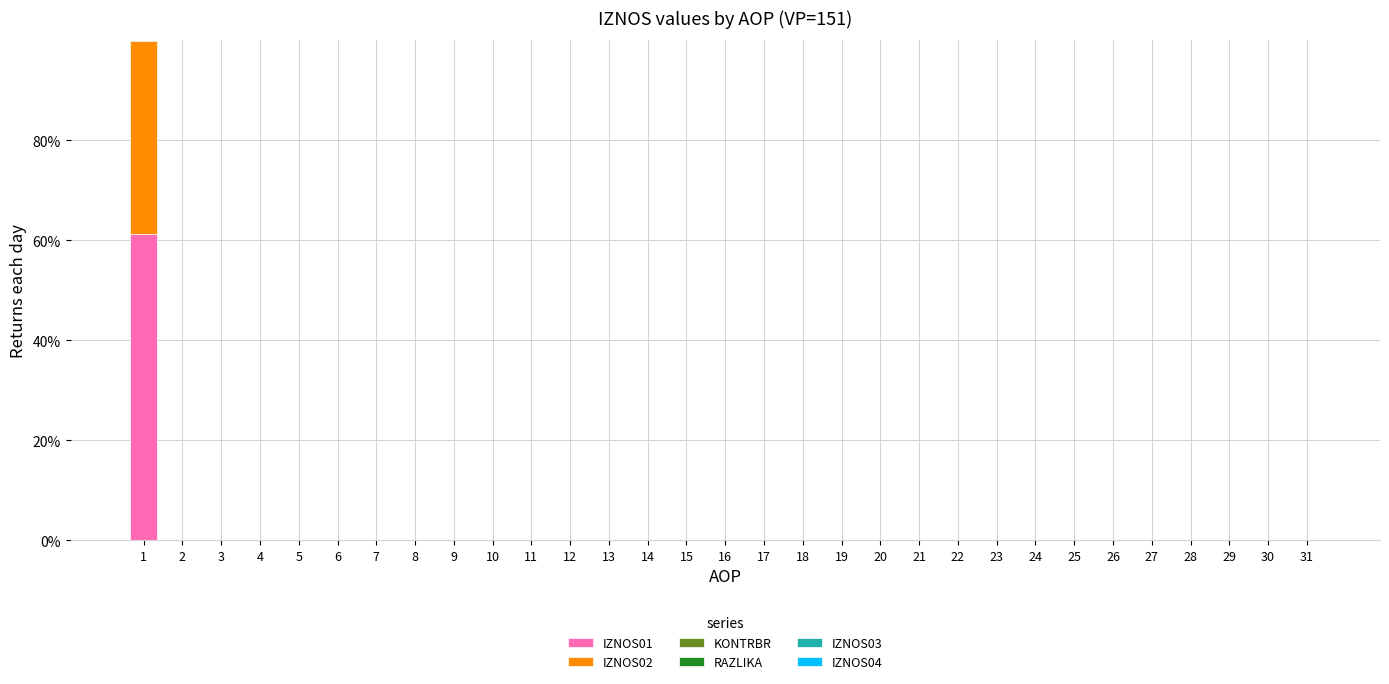

True or false: IZNOS01 has a value of 0.0 at 29.

True